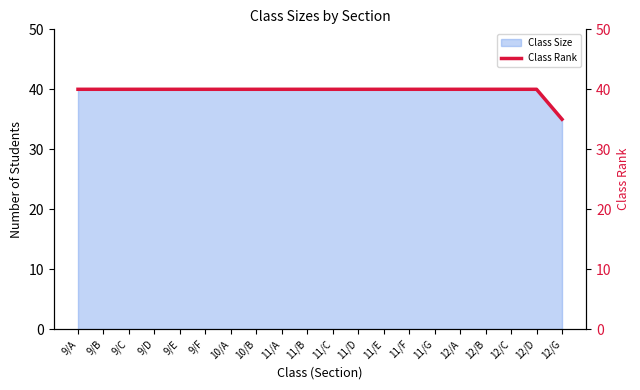

Does the chart have visible grid lines?

No